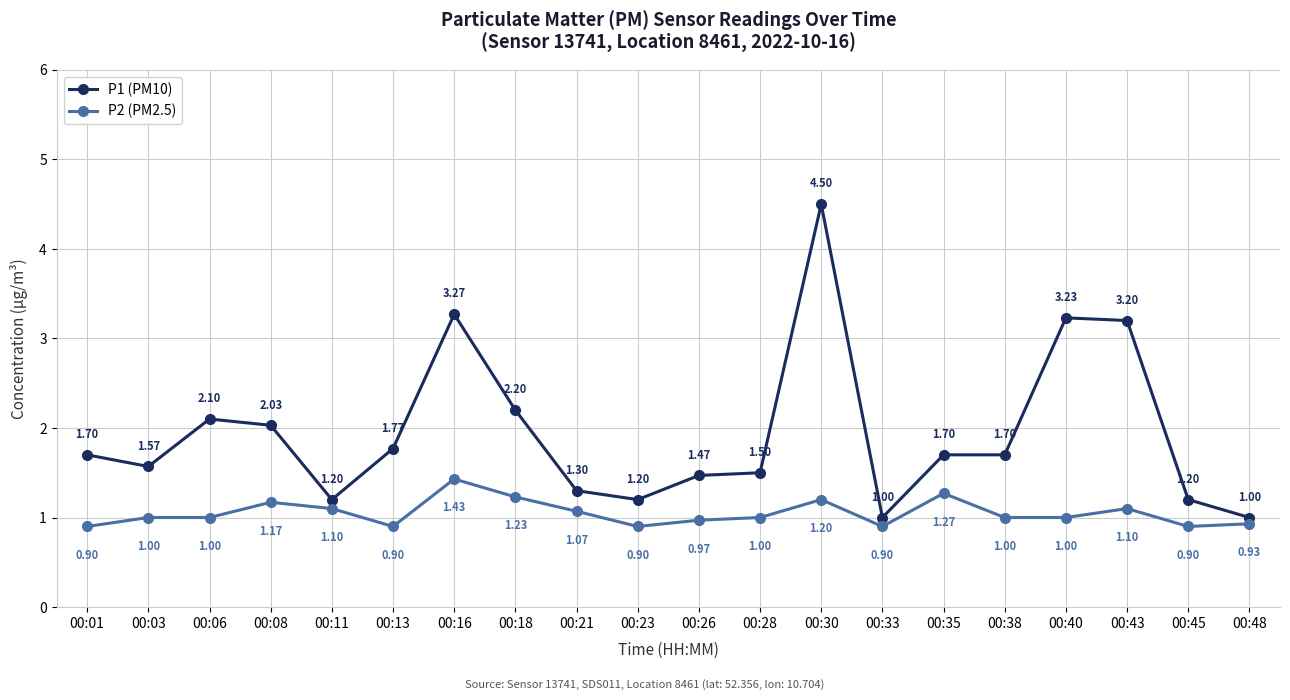

Which series has the largest range (max minus min)?

P1 (PM10)